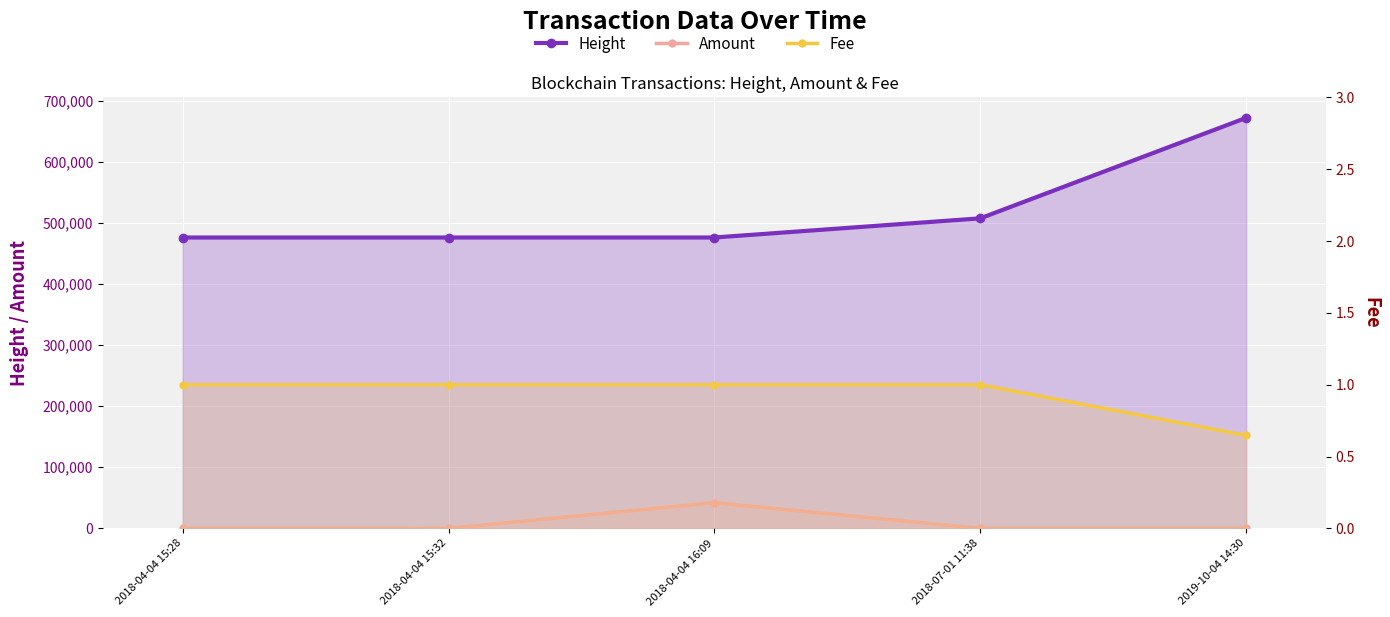

What is the sum of the Height values at 2018-04-04 16:09 and 2018-04-04 15:28?

951966.0